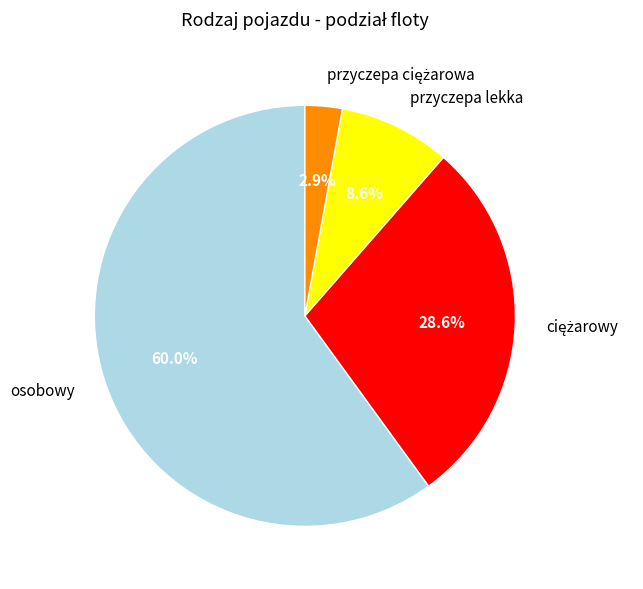

Is there any slice that represents more than half of the pie?

Yes